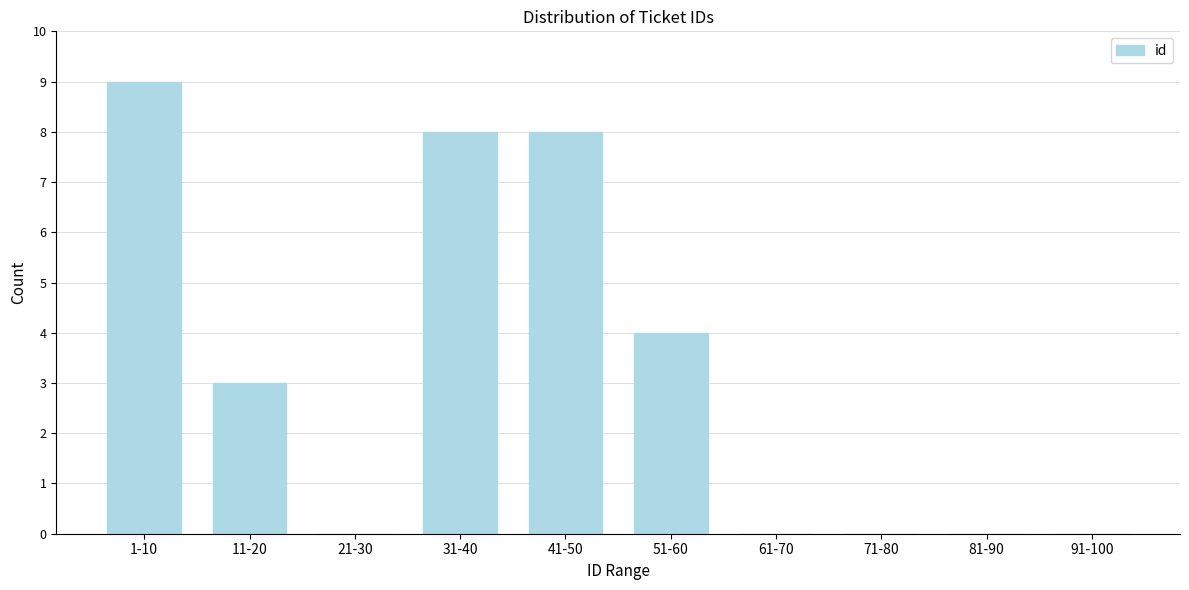

Reading left to right, extract all data points from this chart.

1-10=9	11-20=3	21-30=0	31-40=8	41-50=8	51-60=4	61-70=0	71-80=0	81-90=0	91-100=0